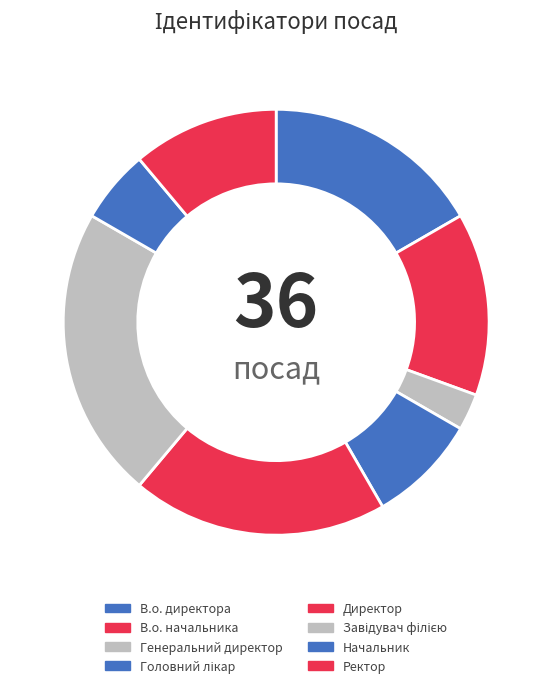

To the nearest percent, what is the average slice percentage?

12%